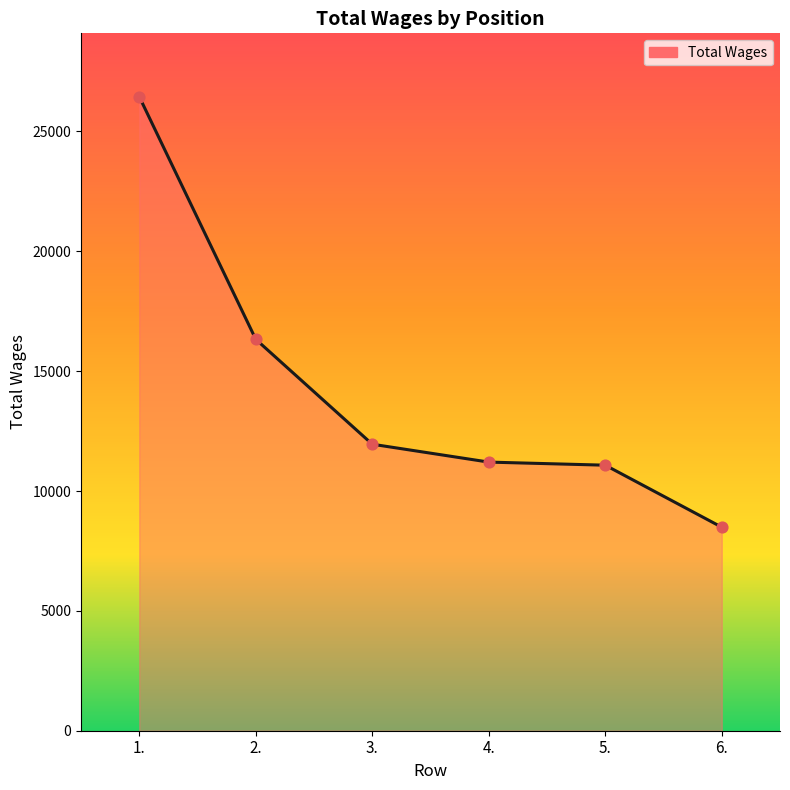

What is the change in value from 1. to 6.?

-17959